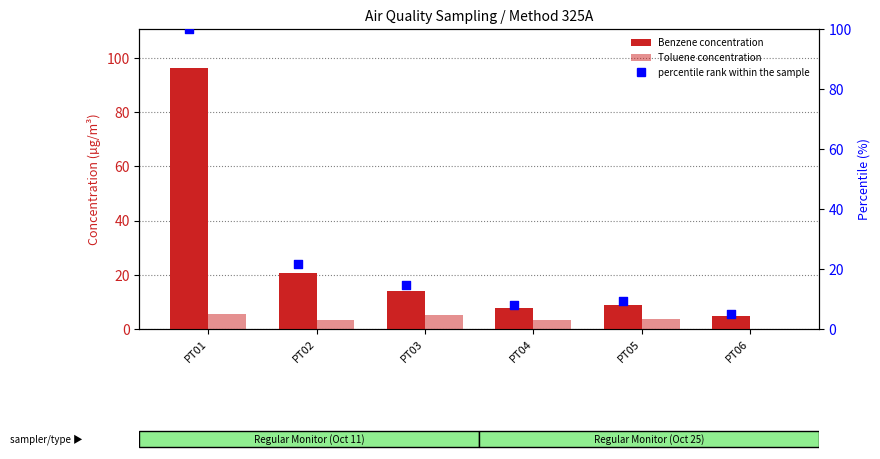

Which series has the widest spread of Y values?

percentile rank within the sample